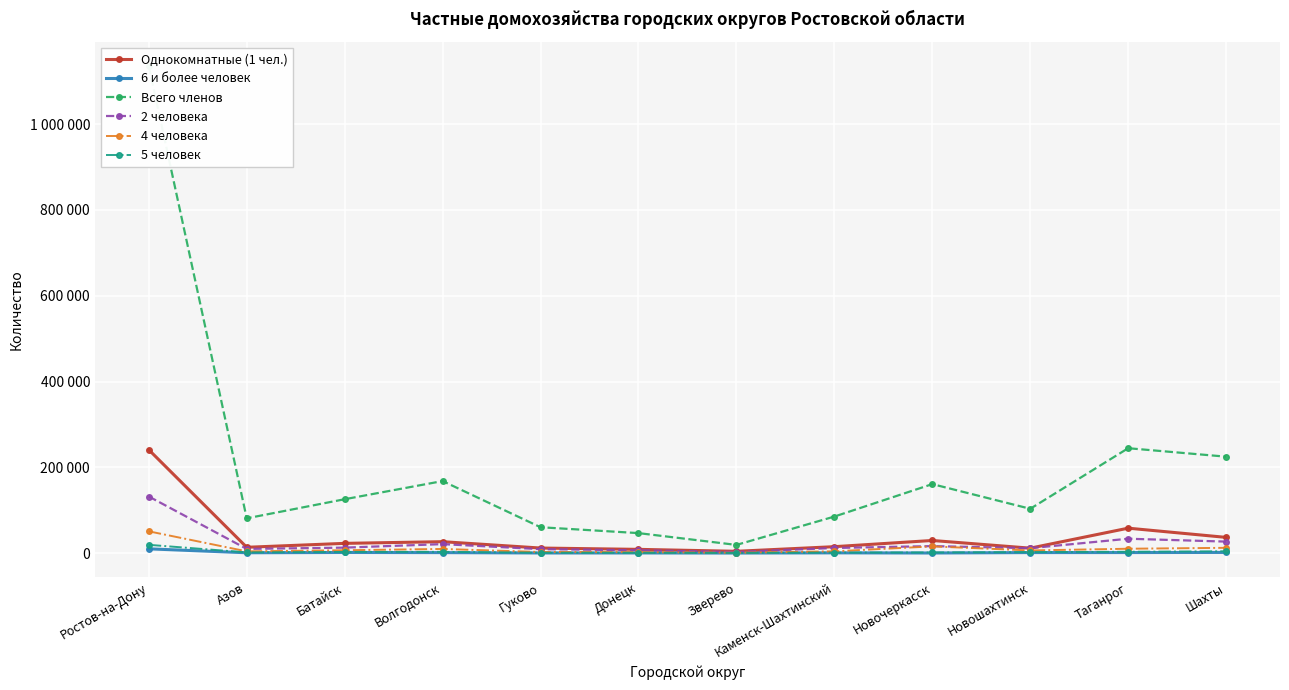

In 2 человека, how many points are lower than both neighbors (excluding endpoints)?

3